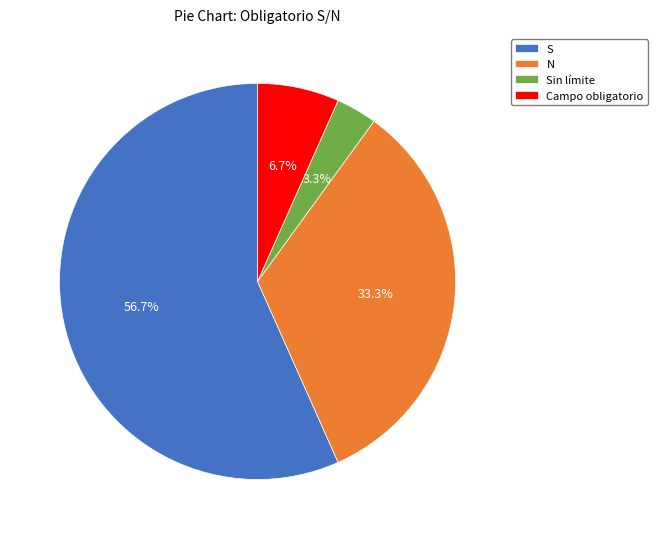

What is the ratio of the value at Campo obligatorio to the value at Sin límite?

2.0